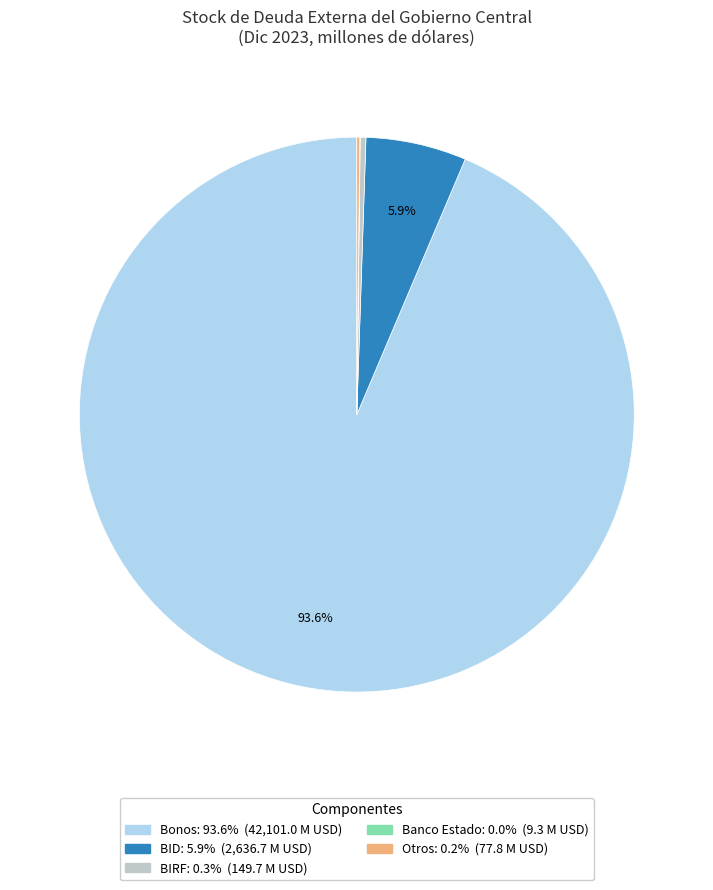

Do Bonos and BIRF together represent more than half of the pie?

Yes